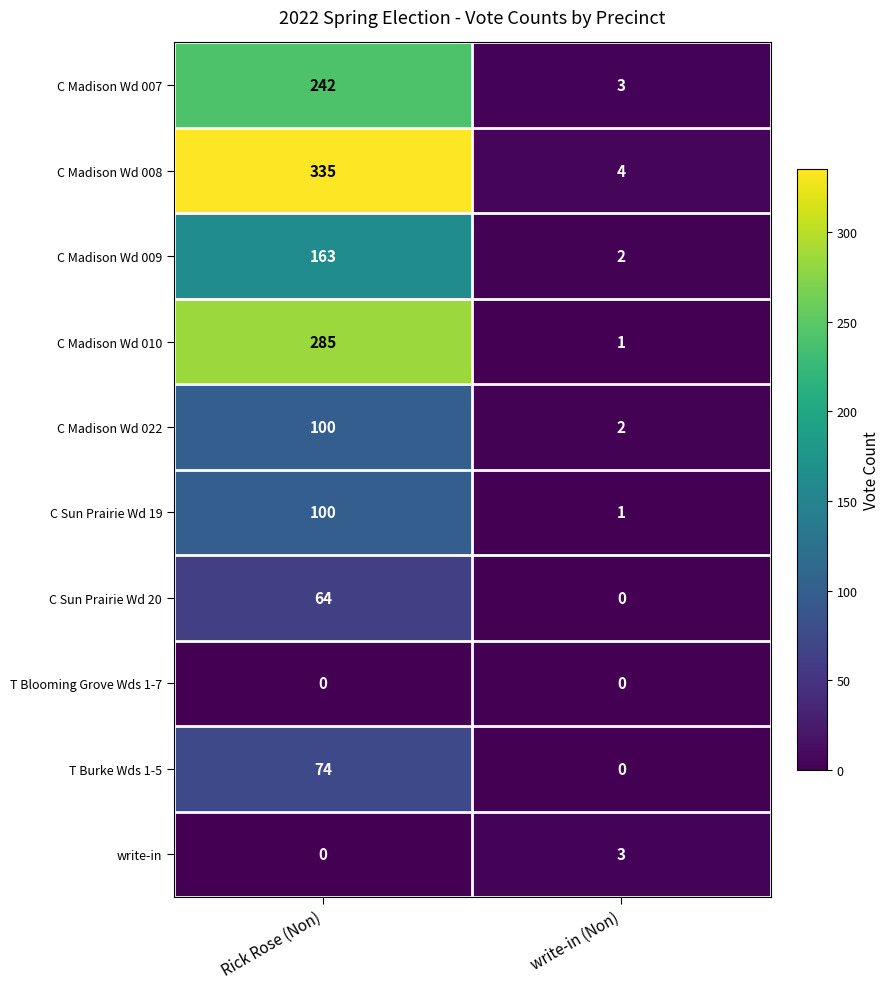

Rank the categories by C Madison Wd 010 value from lowest to highest.

write-in (Non), Rick Rose (Non)